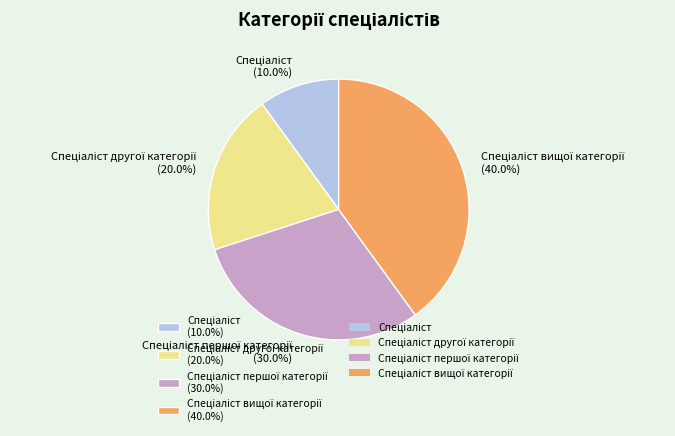

Does any single category account for the majority?

No